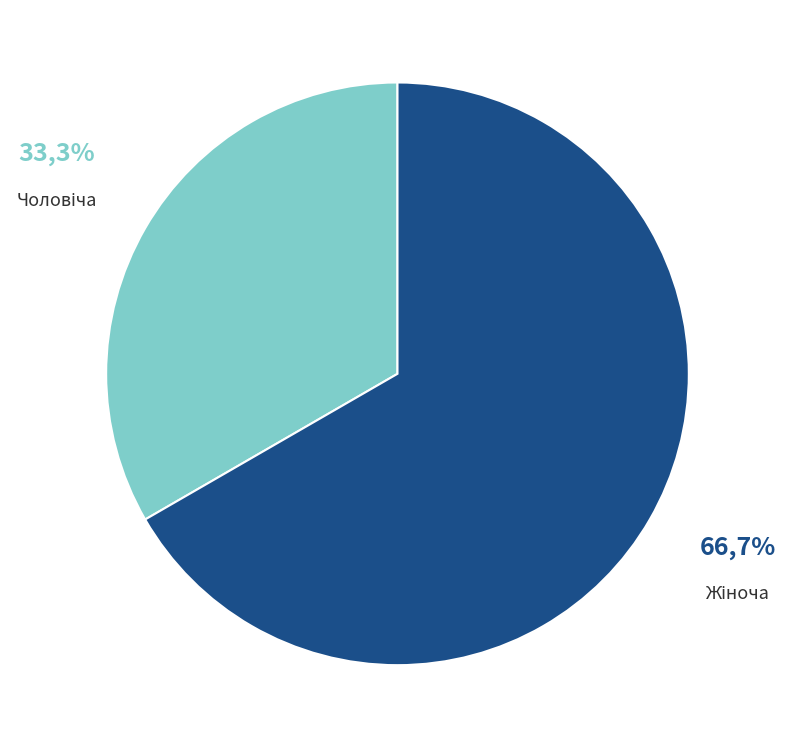

To the nearest percent, what portion does Жіноча represent?

67%